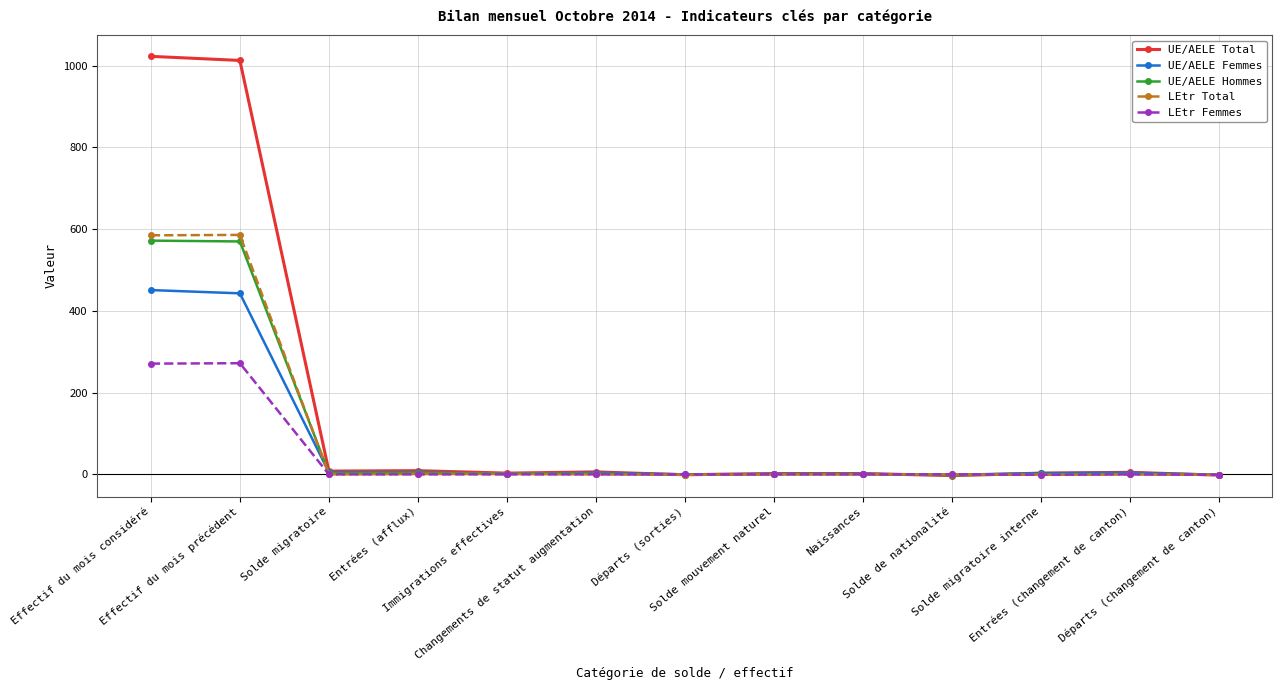

Which series has the widest spread of values?

UE/AELE Total